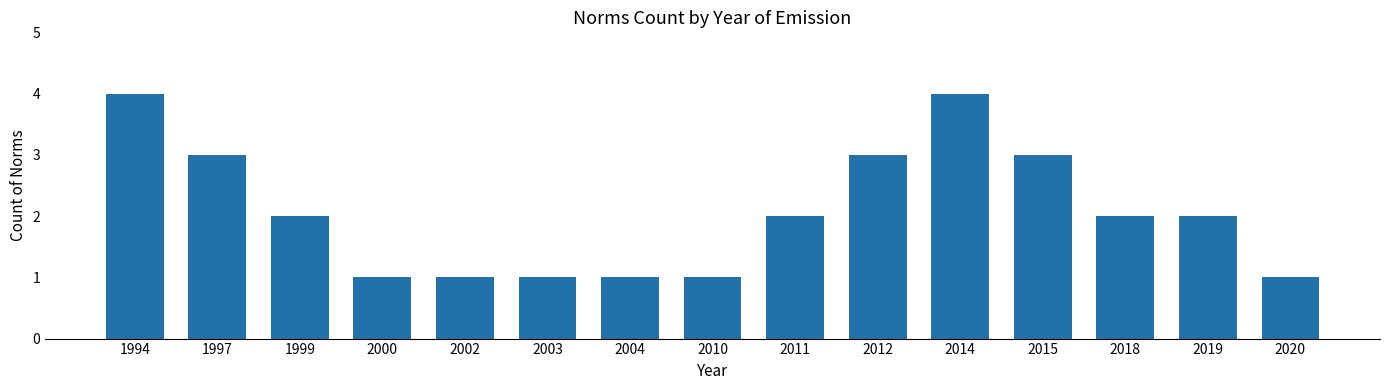

What is the ratio of the value at 1994 to the value at 2019?

2.0